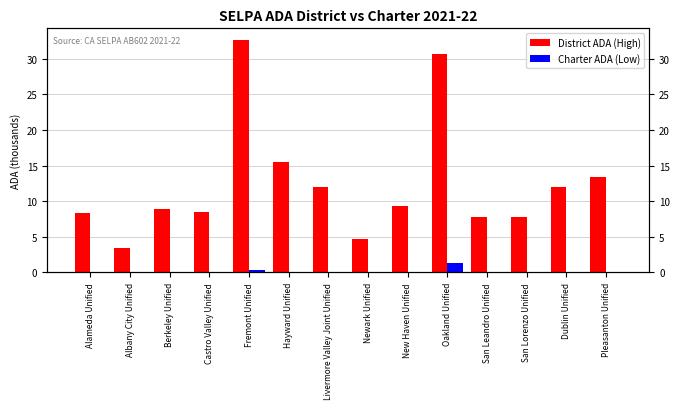

Which category has the lowest value in the Charter ADA (Low) series?

Alameda Unified